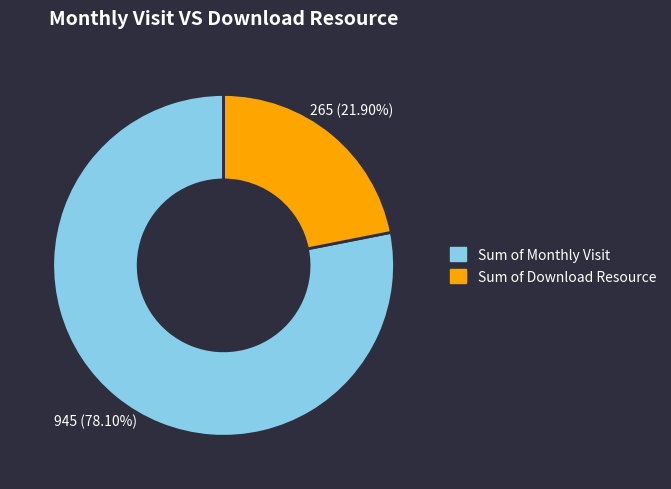

Is there any slice that represents more than half of the pie?

Yes